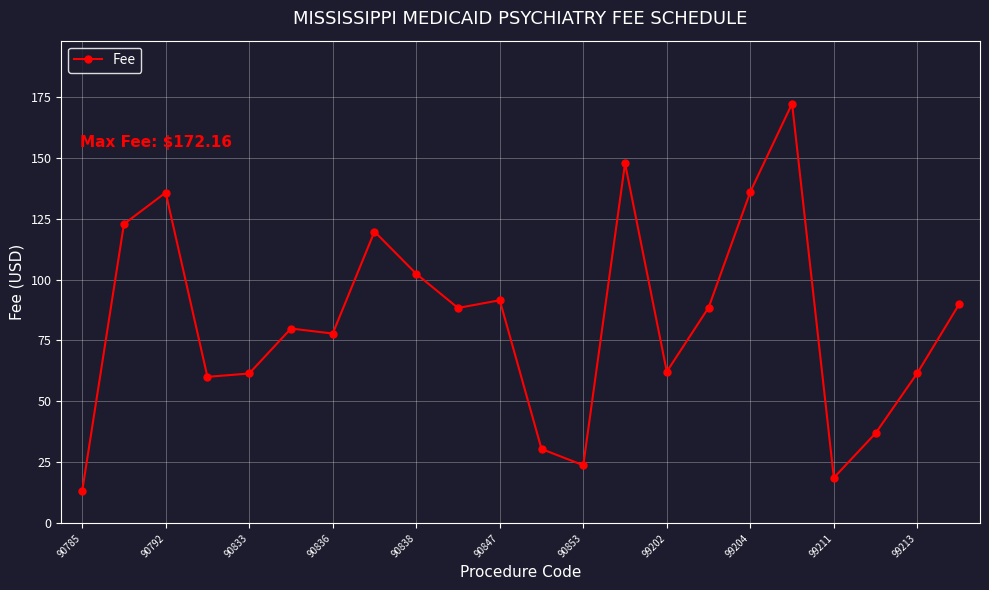

What is the smallest value displayed?

13.2